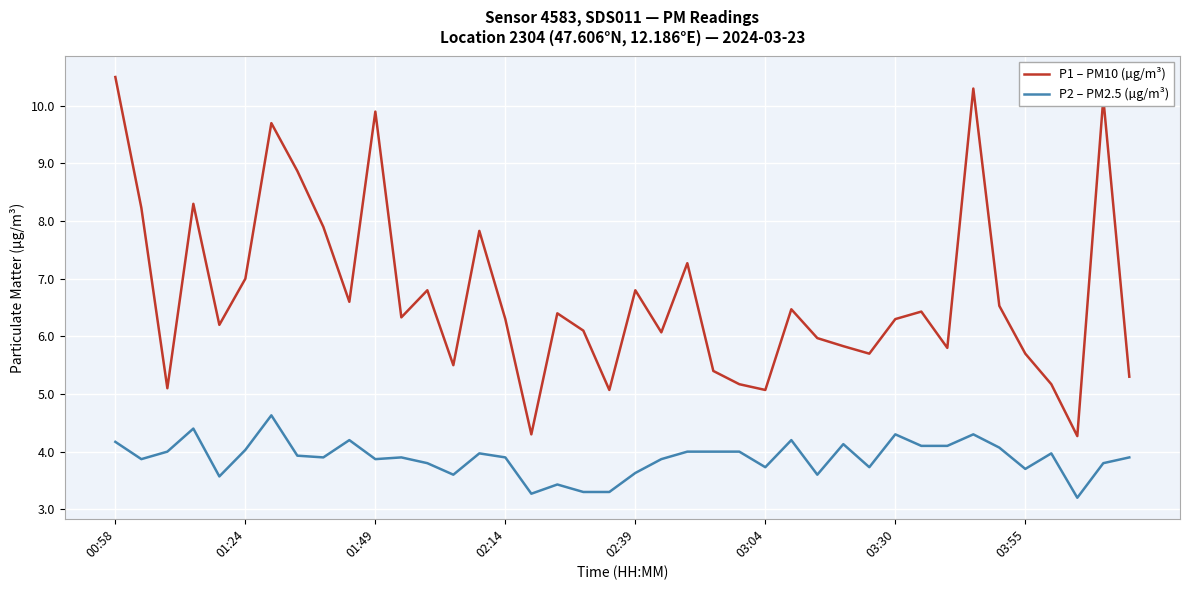

List the series in order of their overall mean, lowest first.

P2 – PM2.5 (µg/m³), P1 – PM10 (µg/m³)